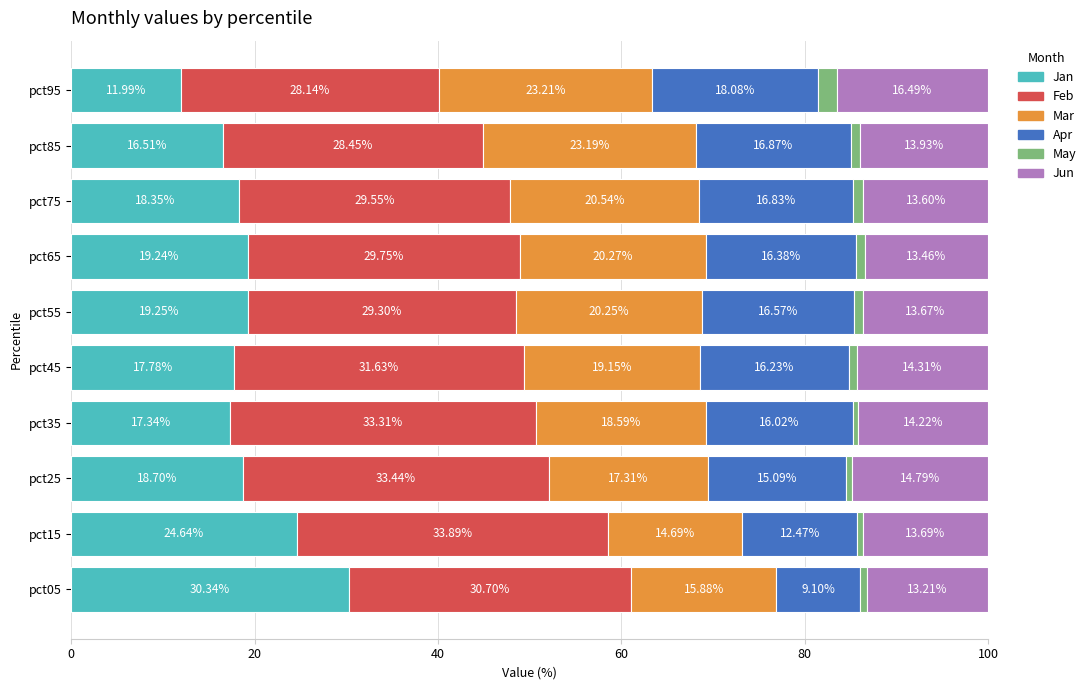

What is the sum of all Jan values?

194.1